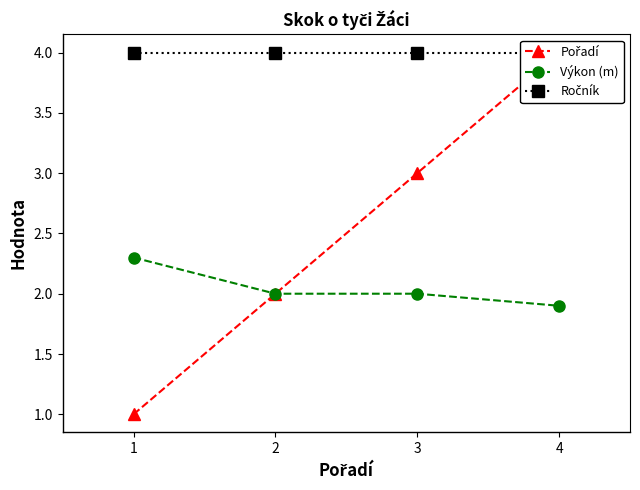

Which series changed the most between 3 and 4?

Pořadí